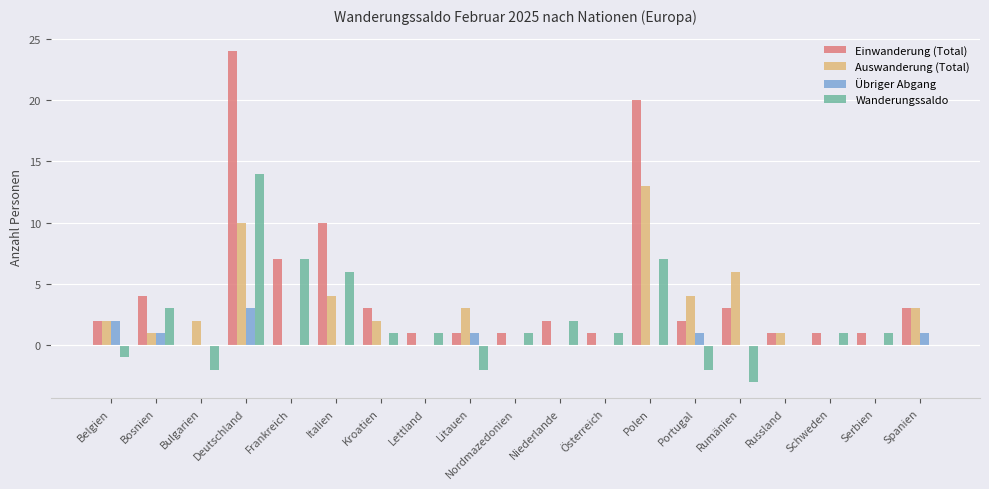

What is the sum of all Übriger Abgang values?

9